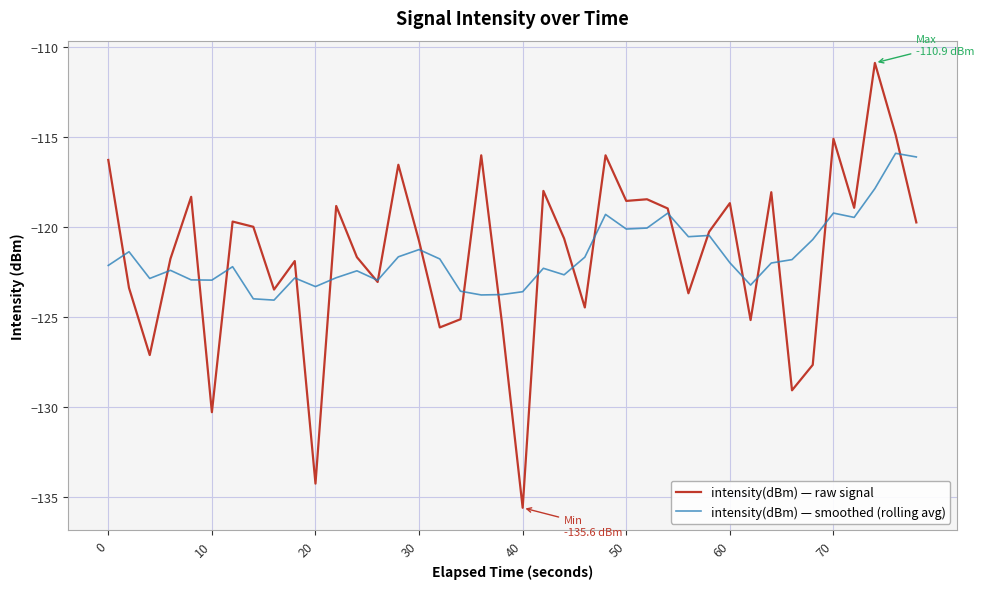

Which series has the widest spread of values?

intensity(dBm) — raw signal